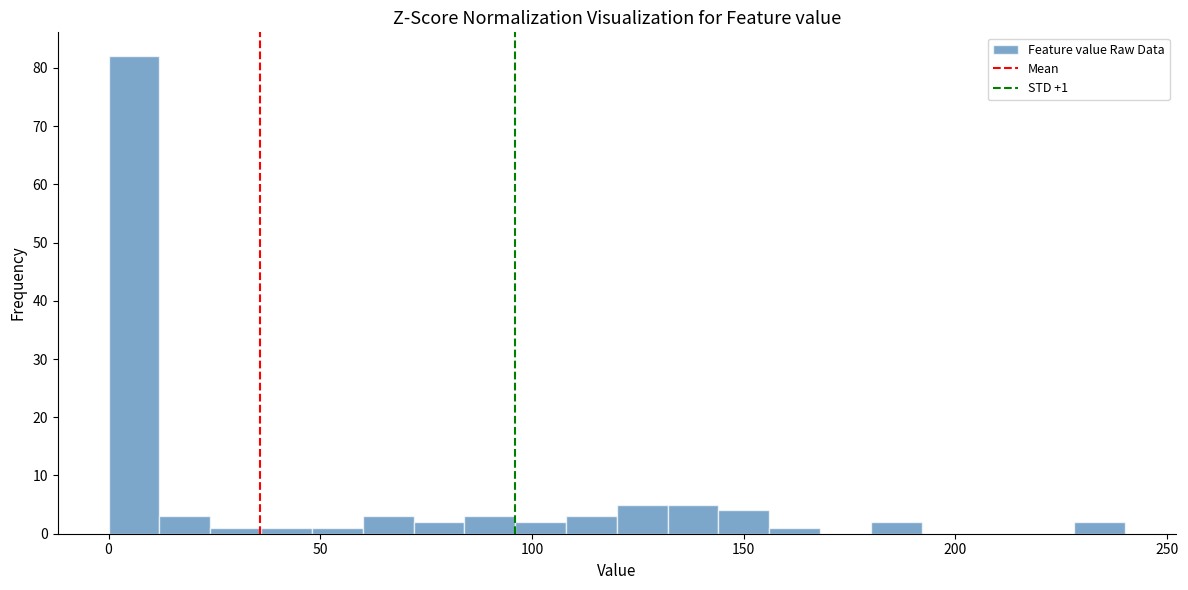

Read against the x-axis, roughly where is the centre of the tallest bar?

5